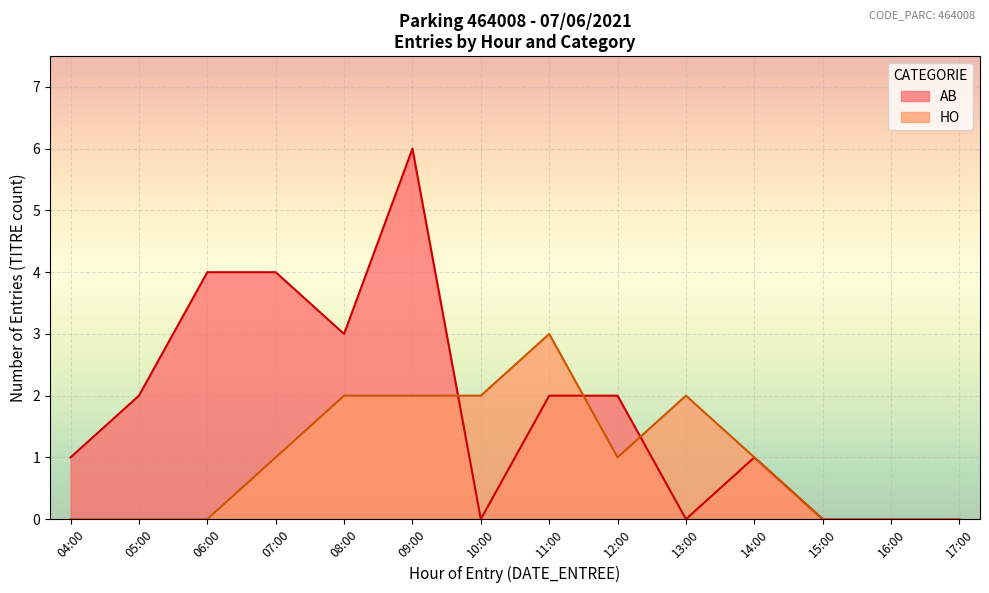

True or false: AB and HO cross at least once.

True